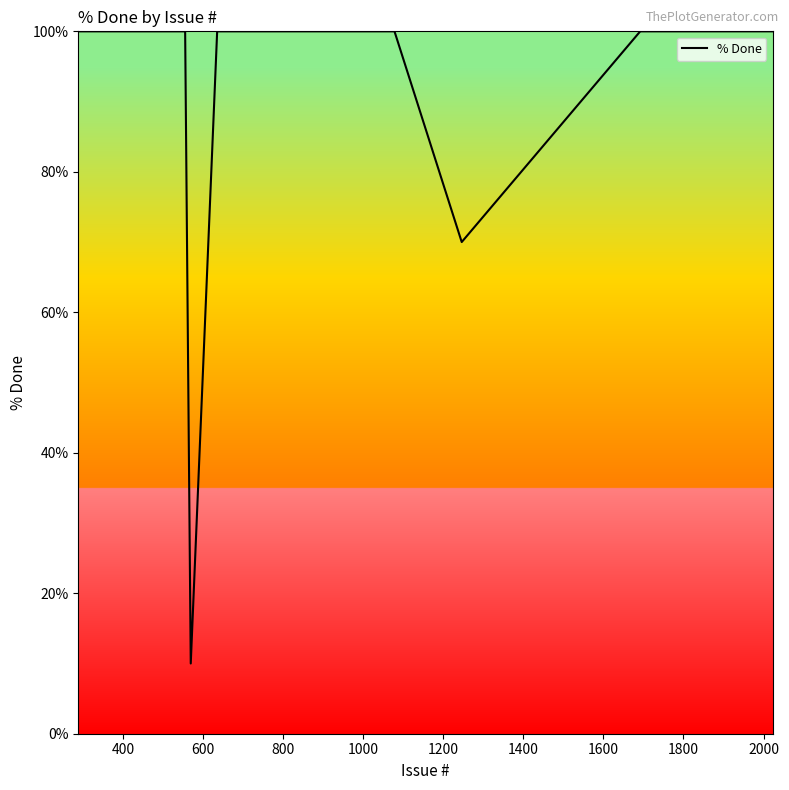

What is the difference between the maximum and minimum values?

90